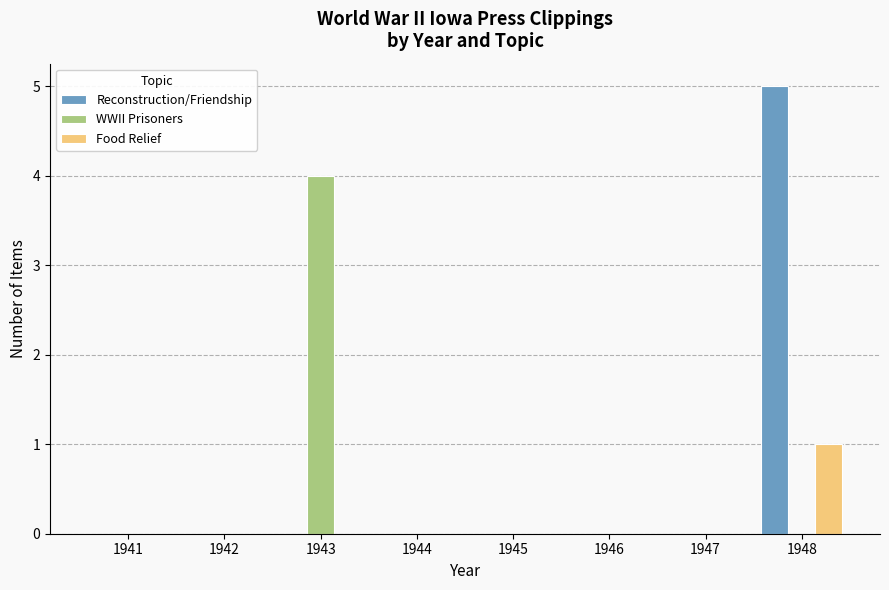

Count the WWII Prisoners values in the range 0 to 1.

7